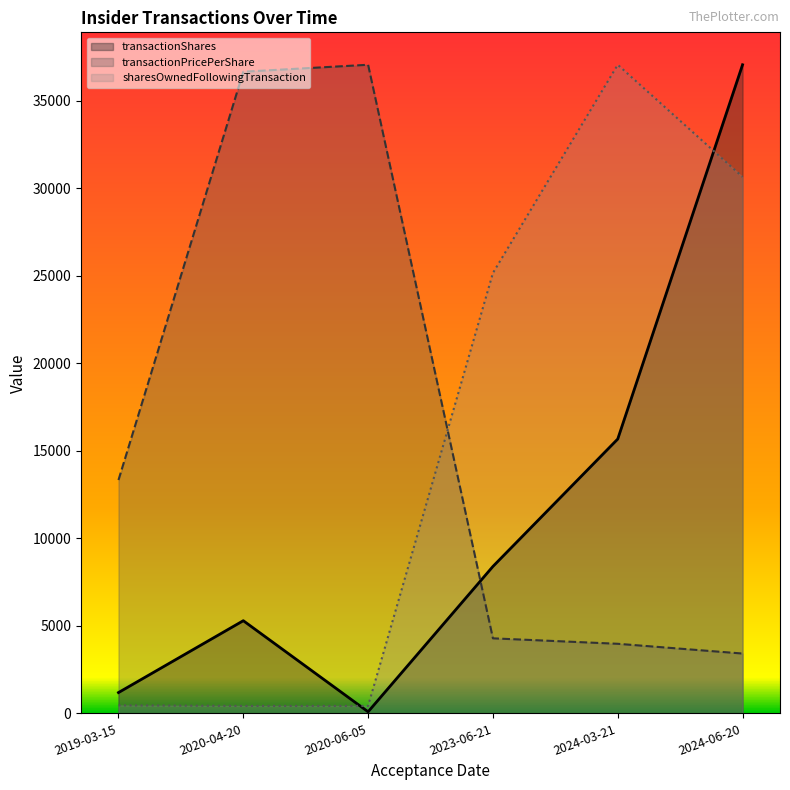

The sharesOwnedFollowingTransaction series shows 233.7 at 2019-03-15. True or false?

False